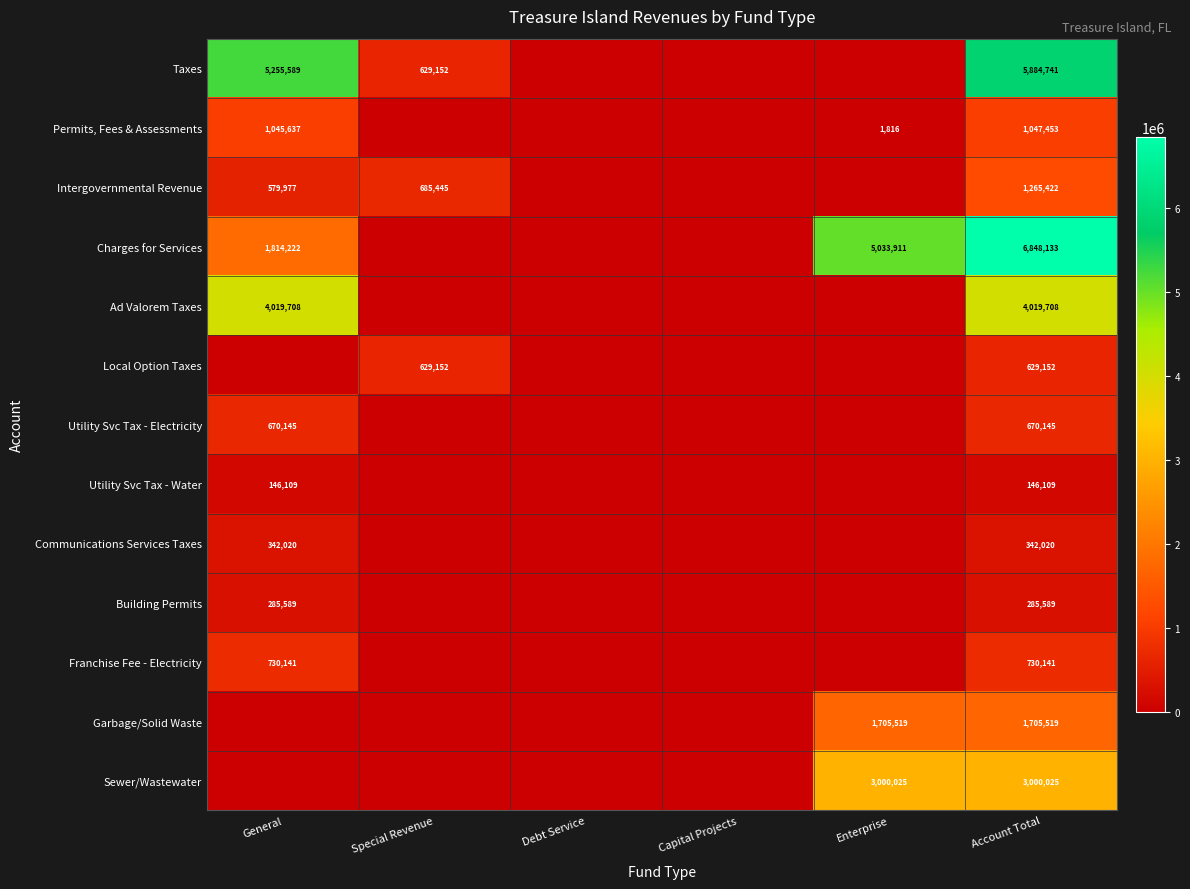

At how many categories does at least one series exceed 4264536?

3